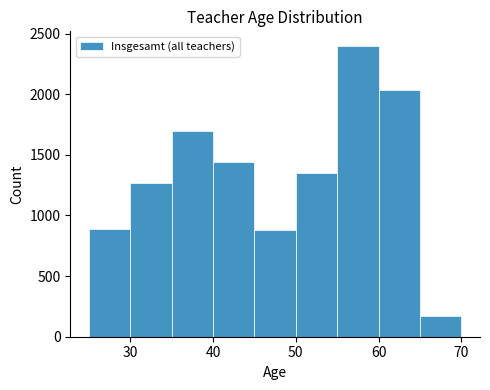

Which range on the x-axis has the tallest bar?

55 to 60